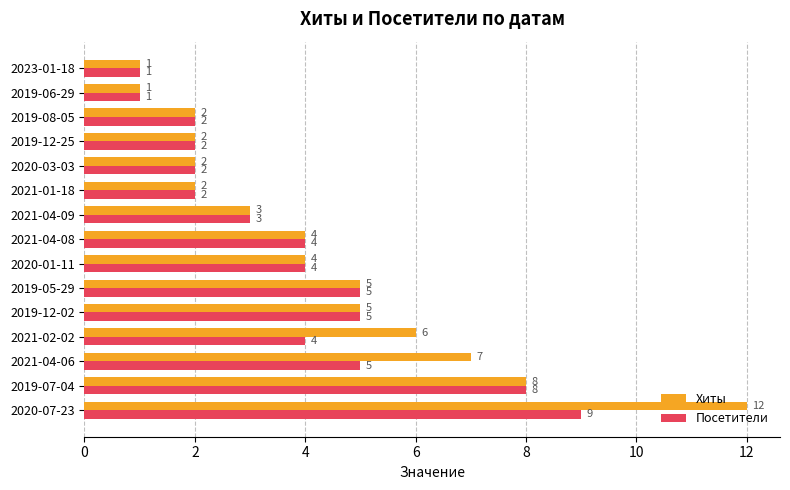

What is the difference between the second highest and second lowest values in the Хиты series?

7